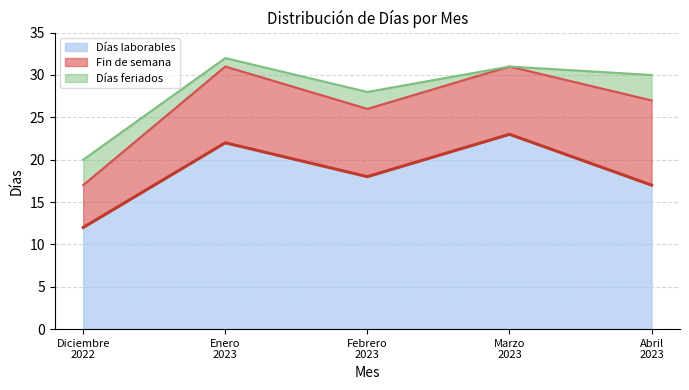

At how many categories does at least one series exceed 13?

4